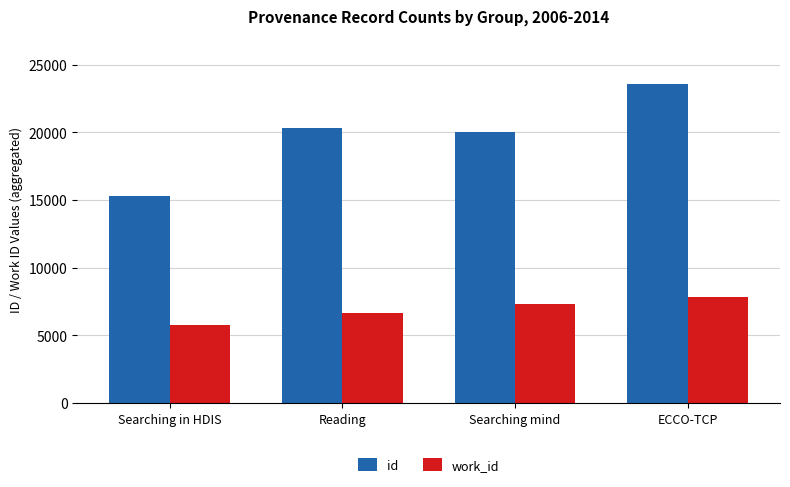

What is the value of the id bar at the 2nd from the left?

20339